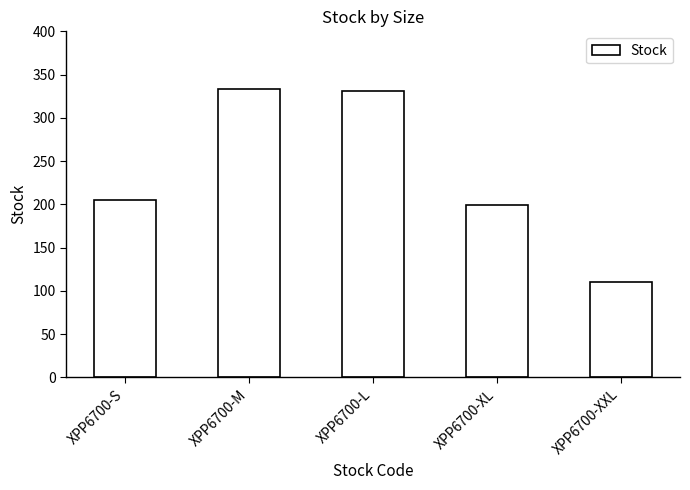

Reading right to left, list all the values displayed in this chart.

110	199	331	333	205